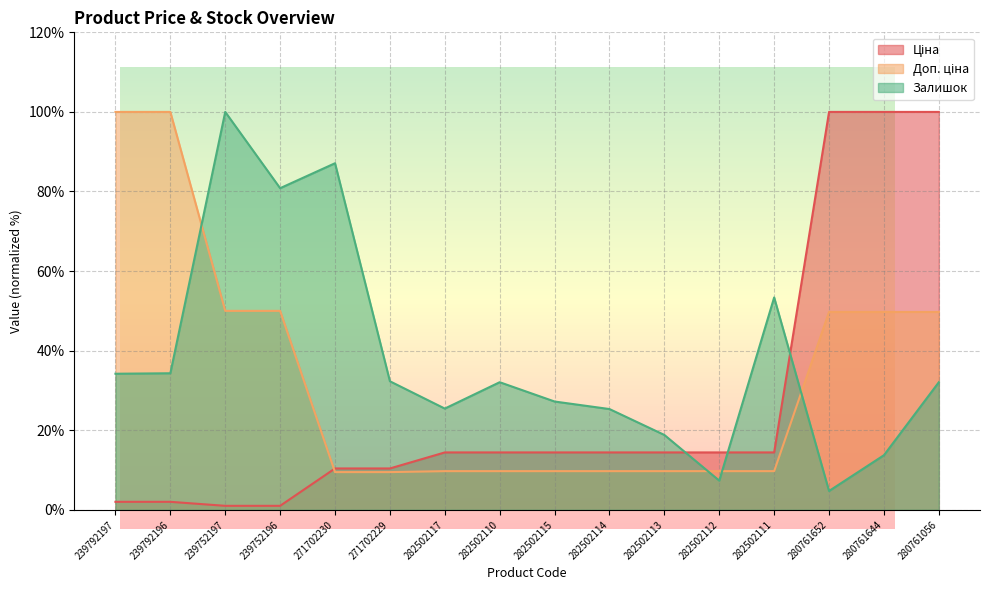

Between 239792196 and 282502112, which series saw the biggest shift?

Доп. ціна